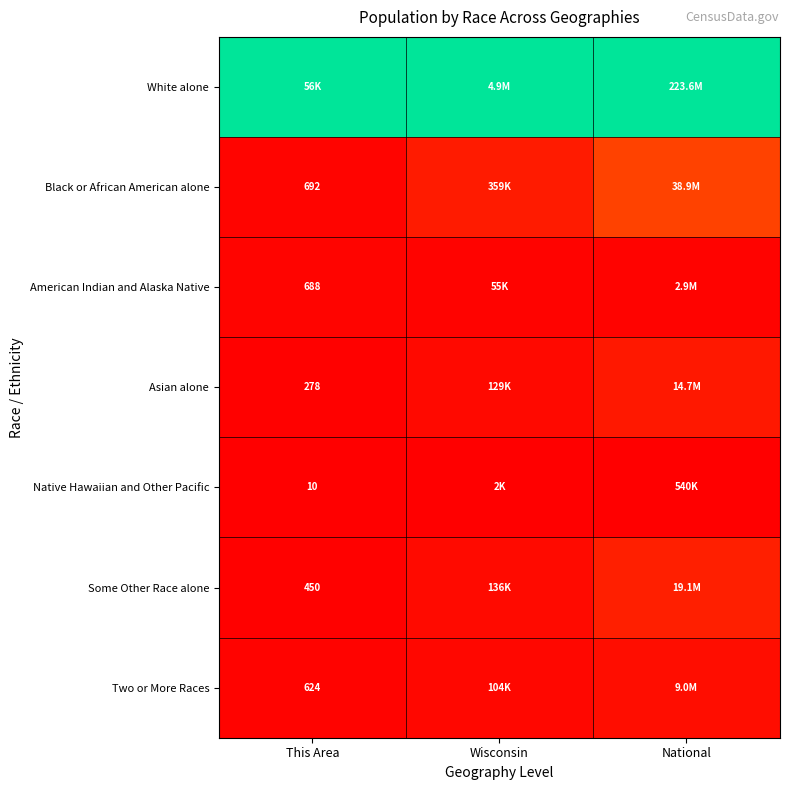

List the series in order of their peak value, highest first.

White alone, Black or African American alone, Some Other Race alone, Asian alone, Two or More Races, American Indian and Alaska Native, Native Hawaiian and Other Pacific